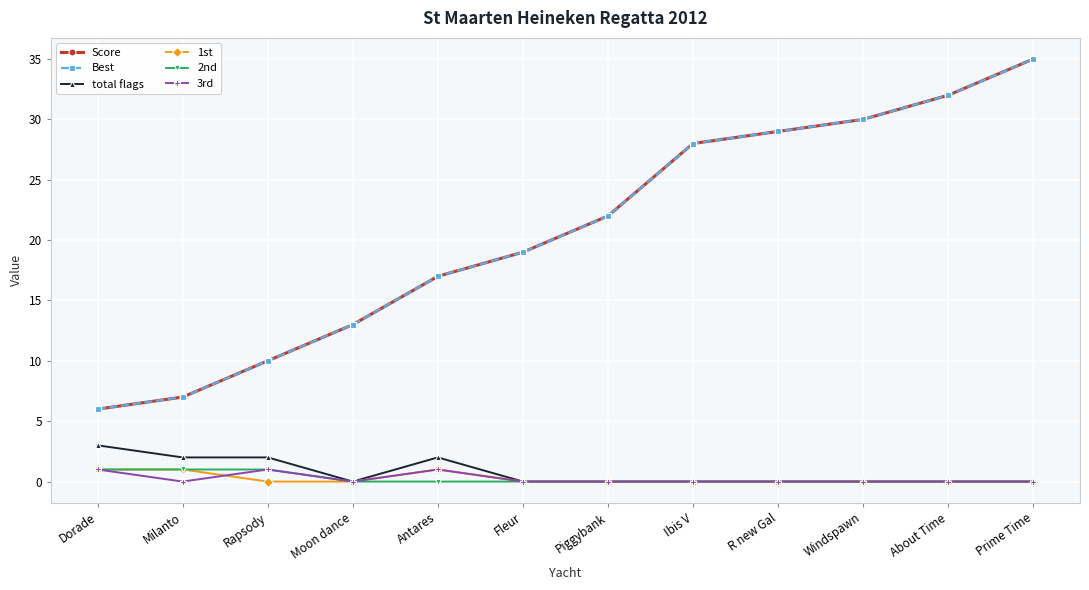

True or false: 2nd and total flags cross at least once.

False